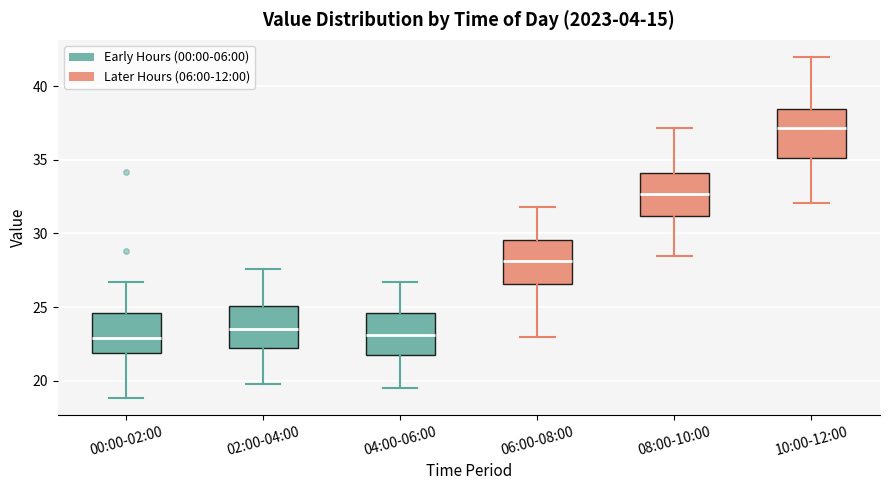

Reading left to right, transcribe this box plot: for each box, give where its median line is, the range the box spans, and where its two whiskers end, as read against the y-axis. The values are not printed on the chart, so give them approximately, as read against the axis.

00:00-02:00: median 23.0, box 22.0 to 24.5, whiskers 19.0 to 26.5
02:00-04:00: median 23.5, box 22.5 to 25.0, whiskers 20.0 to 27.5
04:00-06:00: median 23.0, box 21.5 to 24.5, whiskers 19.5 to 26.5
06:00-08:00: median 28.0, box 26.5 to 29.5, whiskers 23.0 to 32.0
08:00-10:00: median 32.5, box 31.0 to 34.0, whiskers 28.5 to 37.0
10:00-12:00: median 37.0, box 35.0 to 38.5, whiskers 32.0 to 42.0